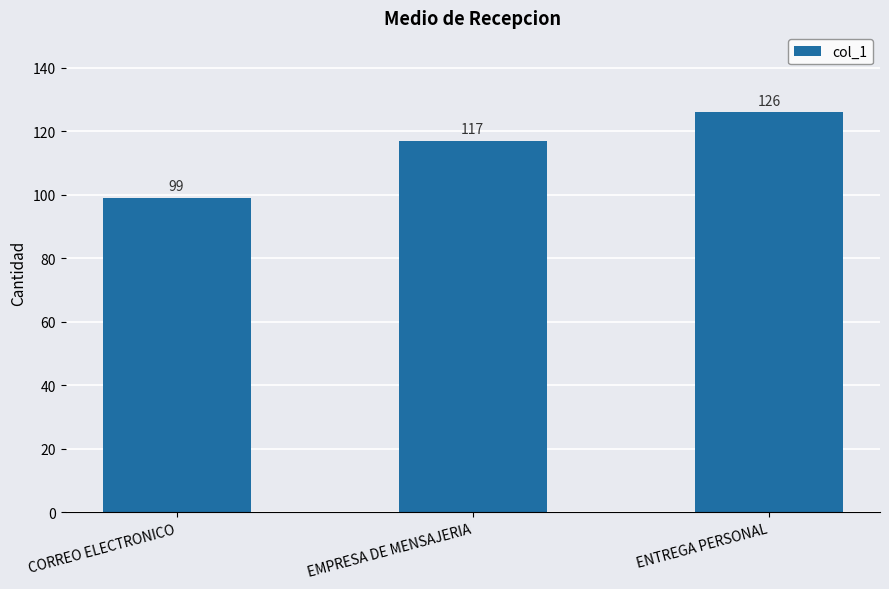

What is the value of the 3rd bar from the left?

126